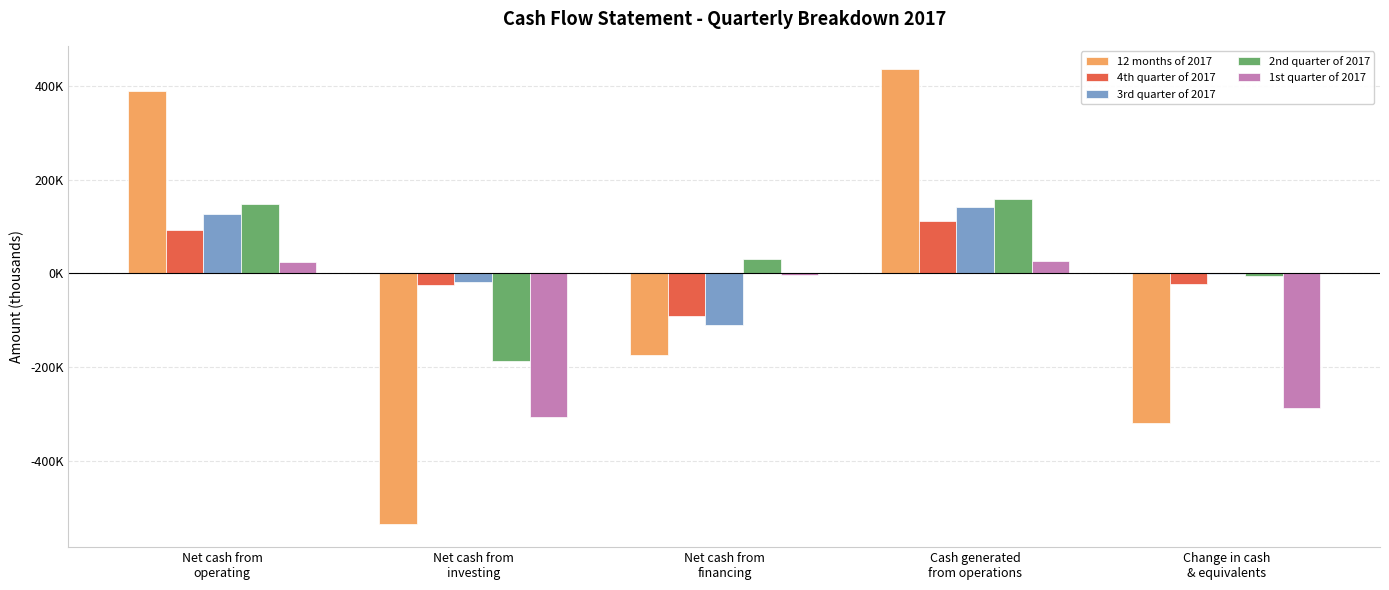

At which category is the sum across all series the highest?

Cash generated
from operations